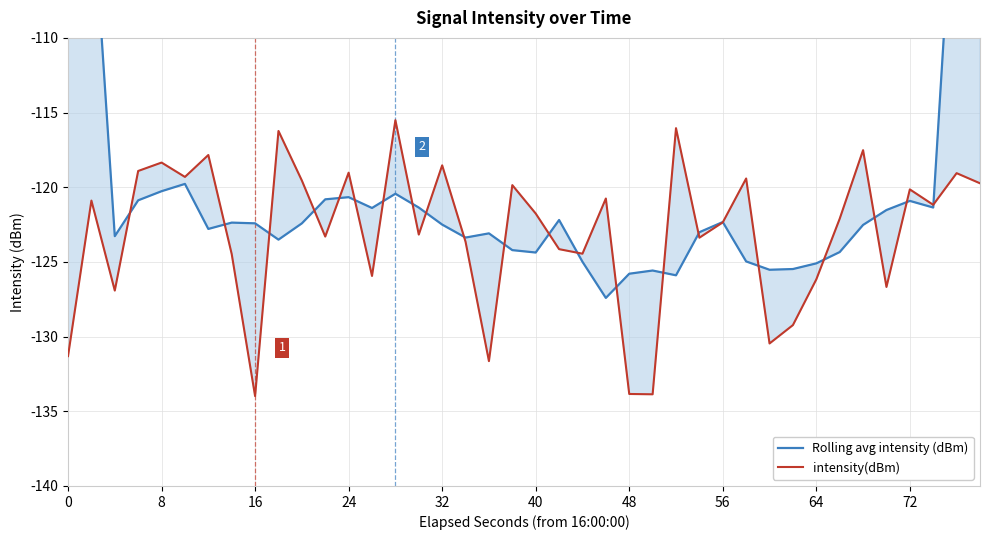

Does the chart have visible grid lines?

Yes